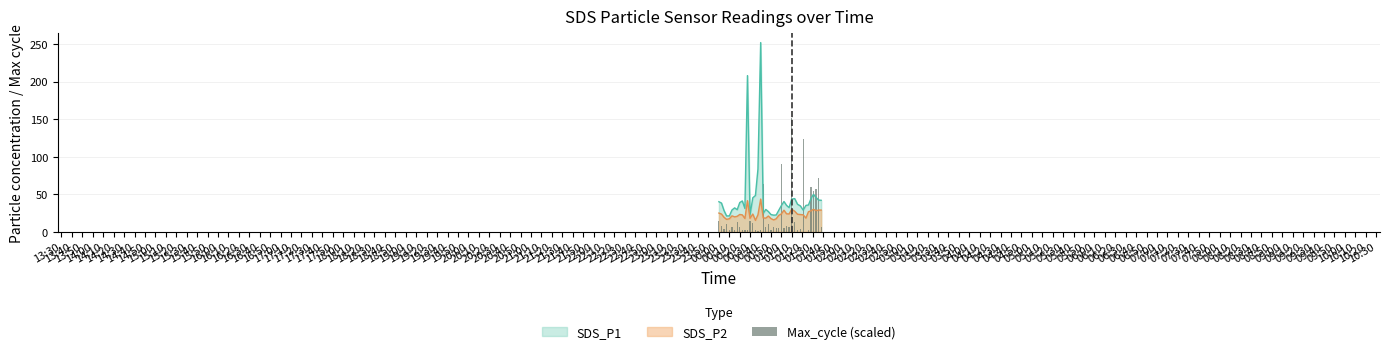

What is the highest value of the SDS_P1 series?

251.8